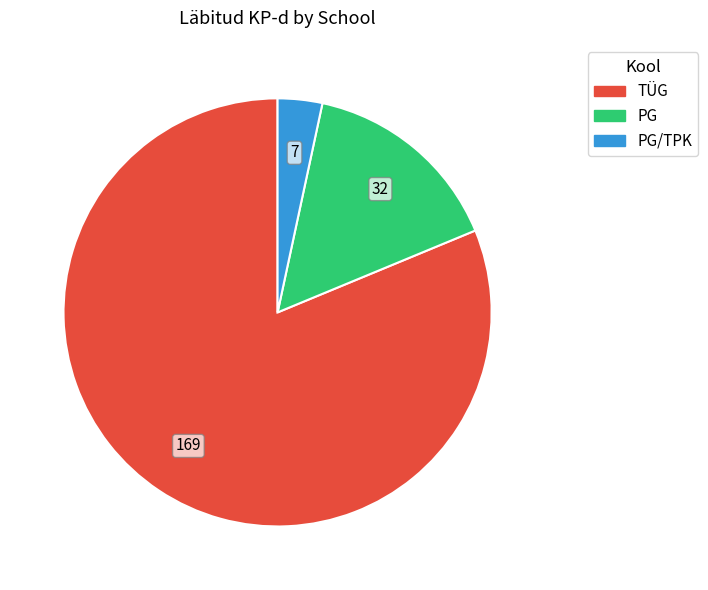

Is it true that TÜG is 81% of the pie?

True